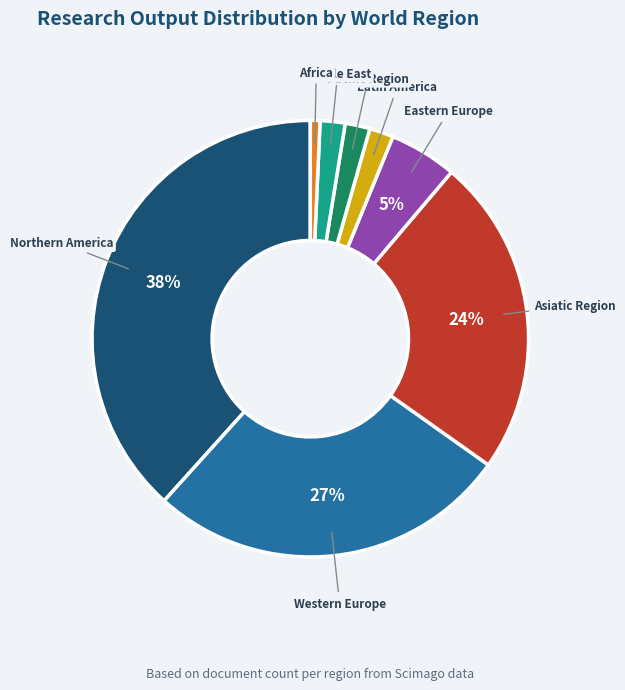

Count the number of slices in the pie.

8